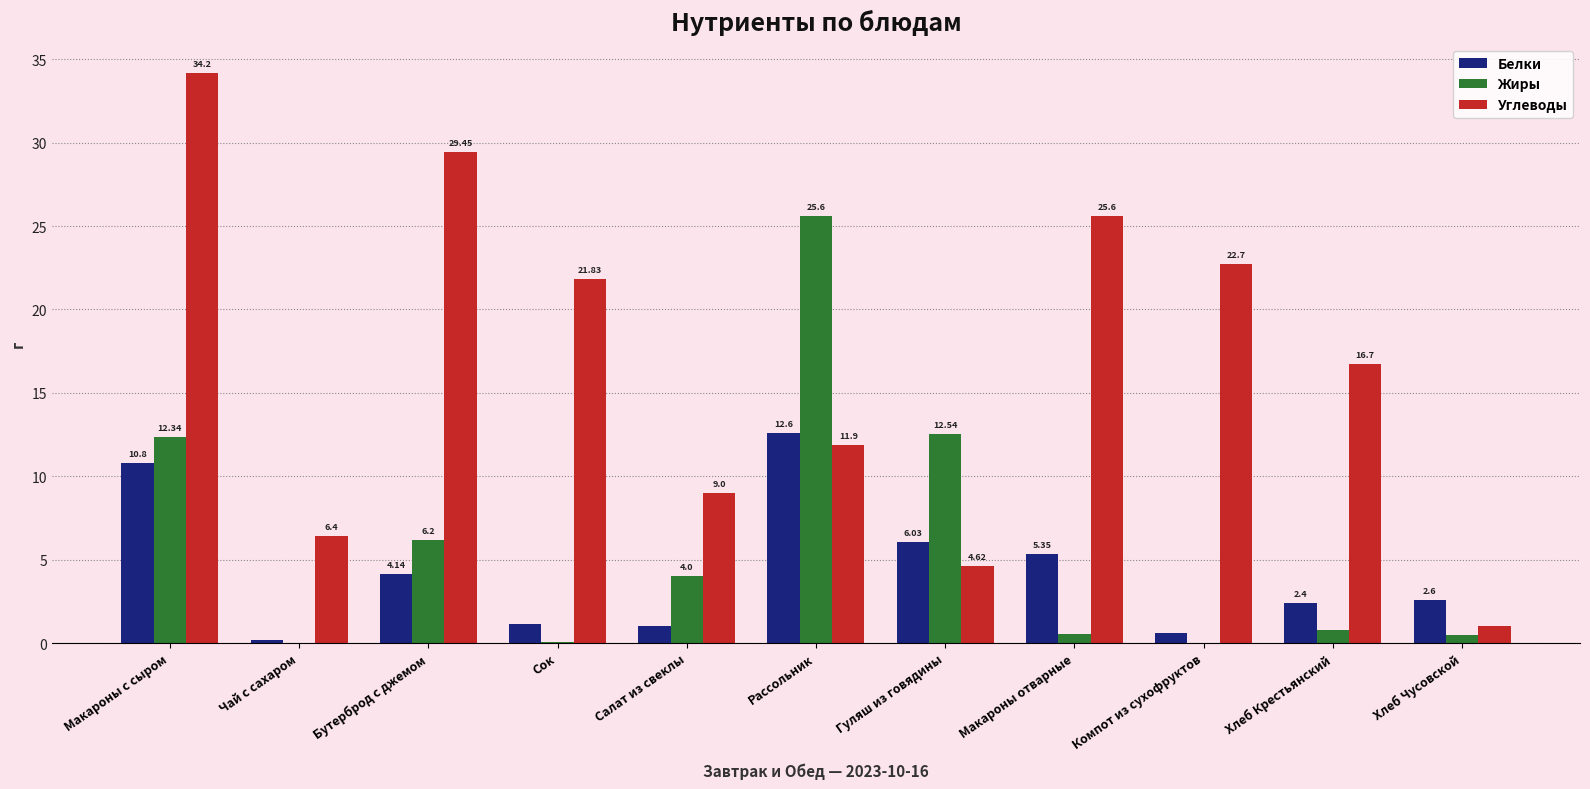

What is the sum of all Жиры values?

62.6